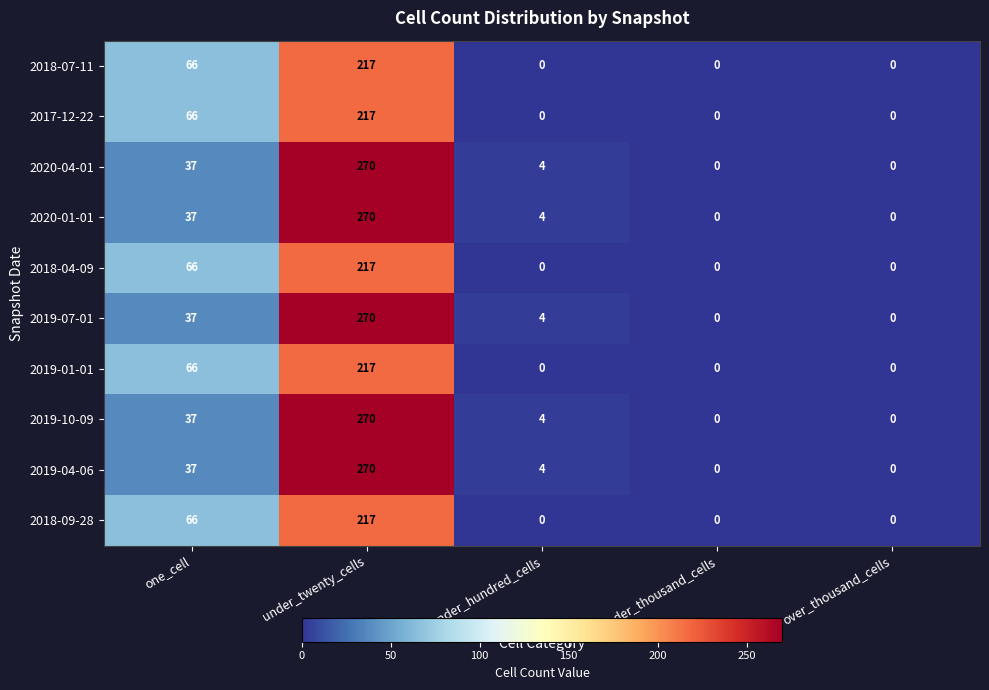

Which label corresponds to the largest value in the chart?

under_twenty_cells